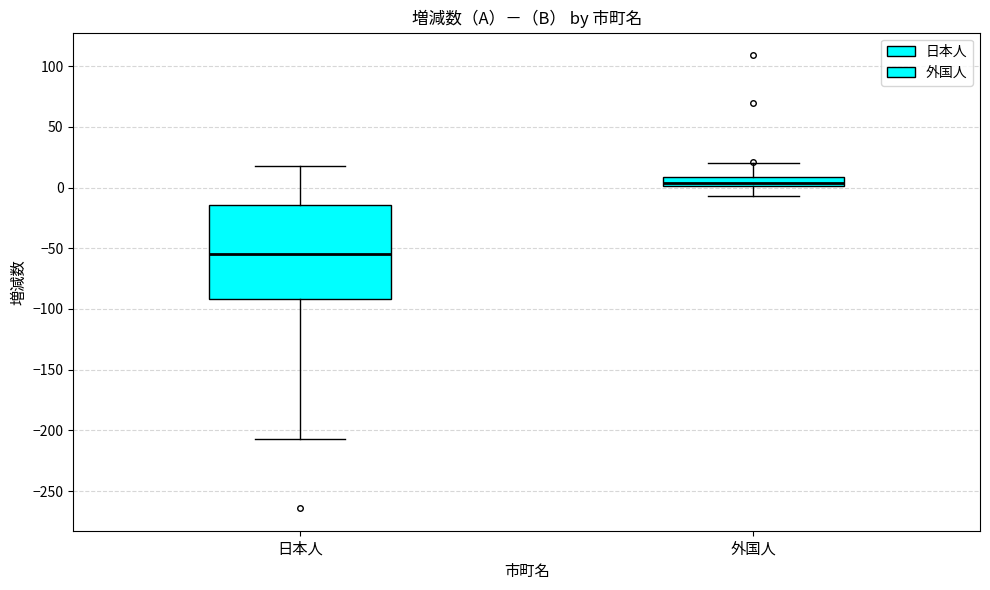

Which box is the tallest, from its lower edge to its upper edge?

日本人